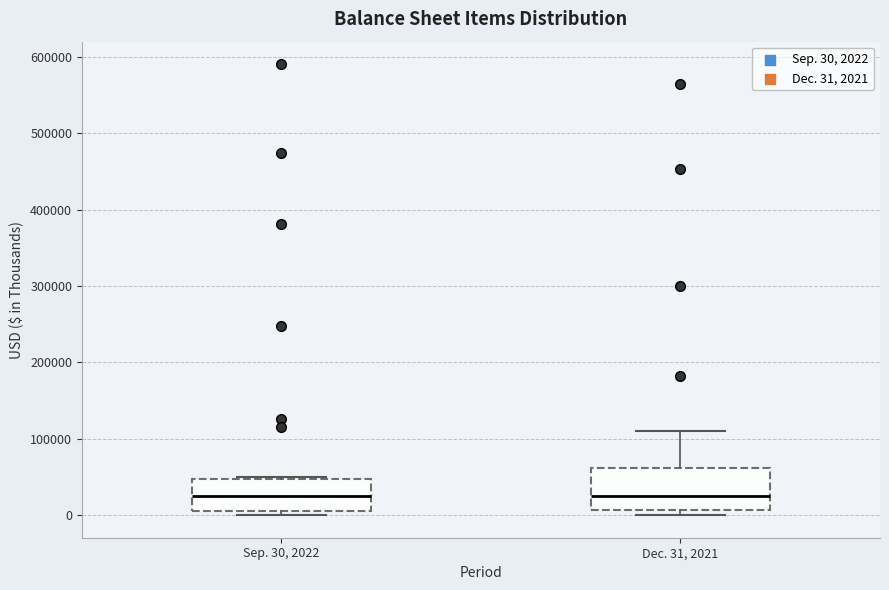

Reading left to right, read every box against the y-axis: the position of its median line, the range the box covers, and the ends of its whiskers. The values are not printed on the chart, so give them approximately, as read against the axis.

Sep. 30, 2022: median 20000, box 0 to 50000, whiskers 0 (just below the box's lower edge) to 50000
Dec. 31, 2021: median 20000, box 10000 to 60000, whiskers 0 to 110000